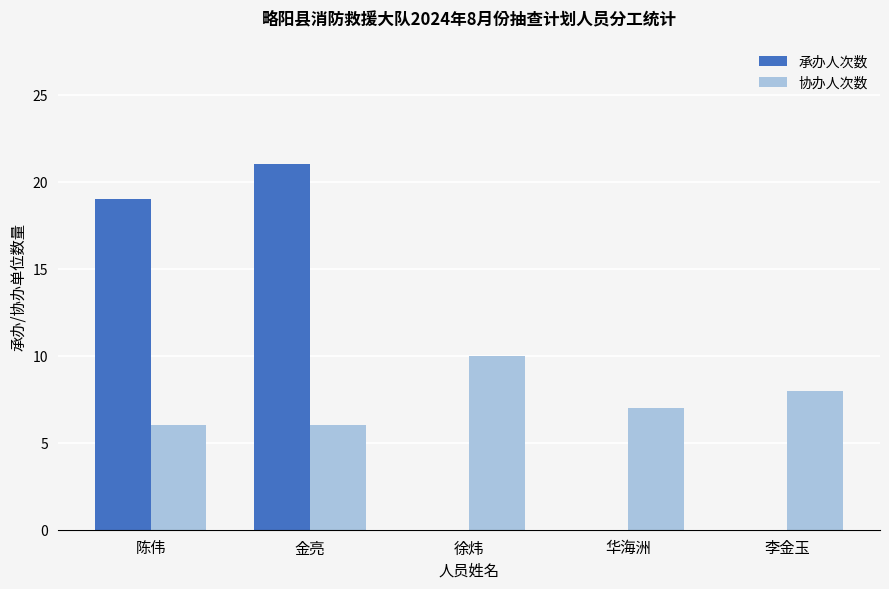

The 承办人次数 series shows 0 at 华海洲. True or false?

True